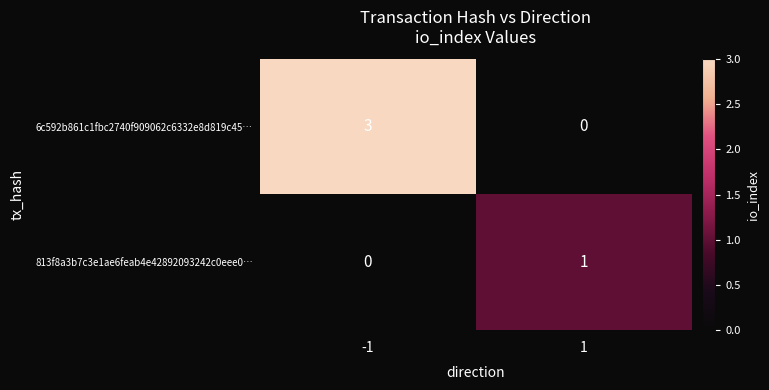

Read the 6c592b861c1fbc2740f909062c6332e8d819c45… value at -1.

3